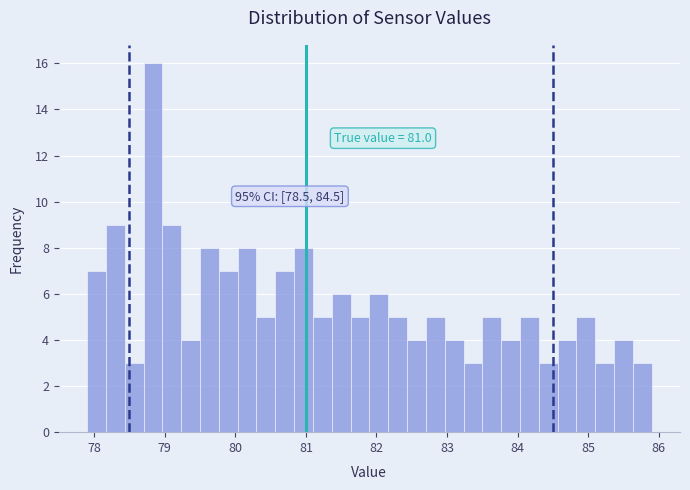

Read against the x-axis, roughly where is the centre of the tallest bar?

78.8